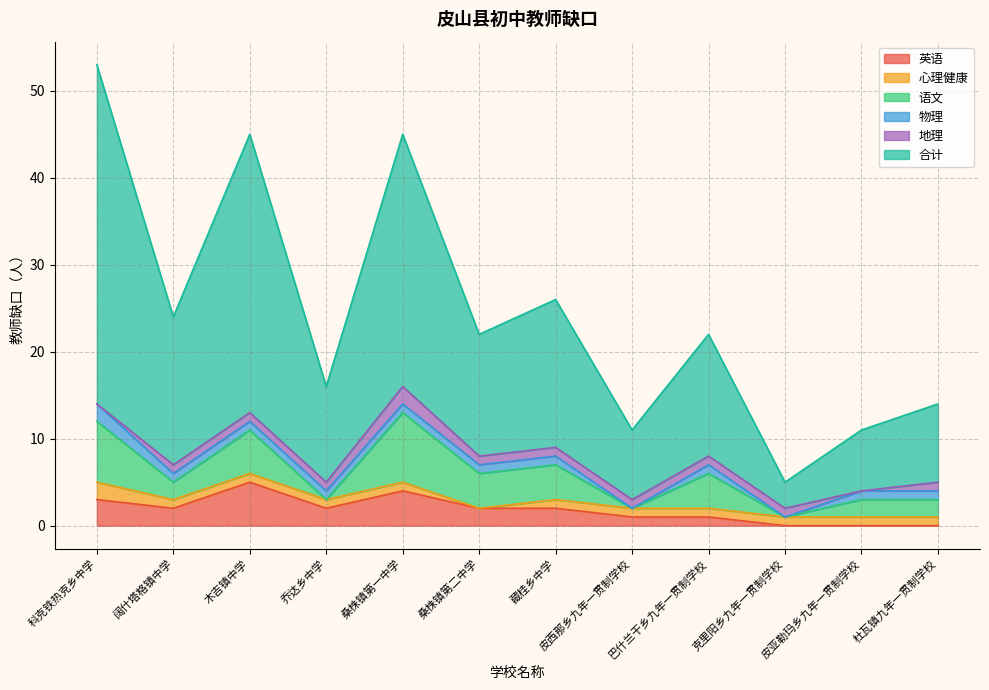

Reading left to right, transcribe all the data shown in this chart.

英语: 3	2	5	2	4	2	2	1	1	0	0	0
心理健康: 2	1	1	1	1	0	1	1	1	1	1	1
语文: 7	2	5	0	8	4	4	0	4	0	2	2
物理: 2	1	1	1	1	1	1	0	1	0	1	1
地理: 0	1	1	1	2	1	1	1	1	1	0	1
合计: 39	17	32	11	29	14	17	8	14	3	7	9